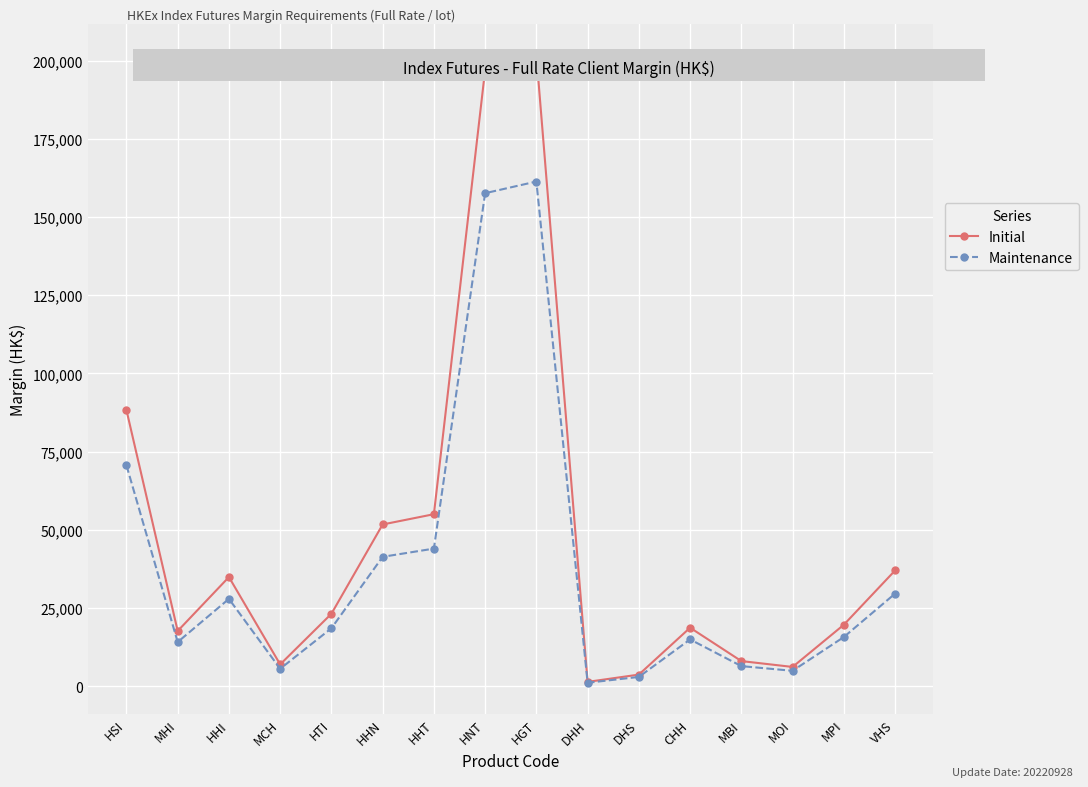

True or false: Initial has more than 0 points higher than both neighbors.

True